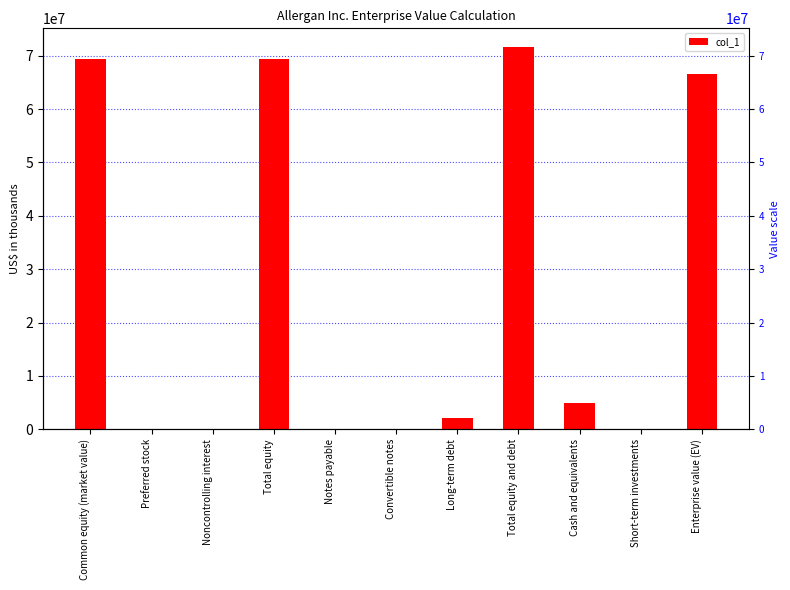

Rank the categories by value from lowest to highest.

Preferred stock, Convertible notes, Noncontrolling interest, Short-term investments, Notes payable, Long-term debt, Cash and equivalents, Enterprise value (EV), Common equity (market value), Total equity, Total equity and debt